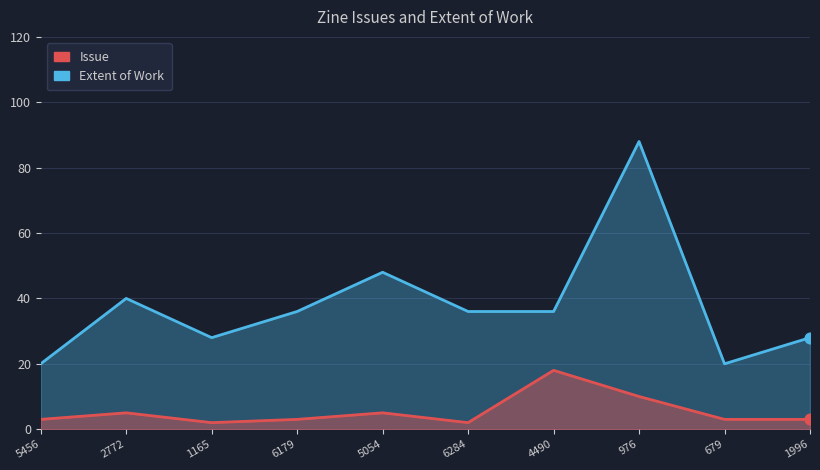

At which category is the sum across all series the highest?

976